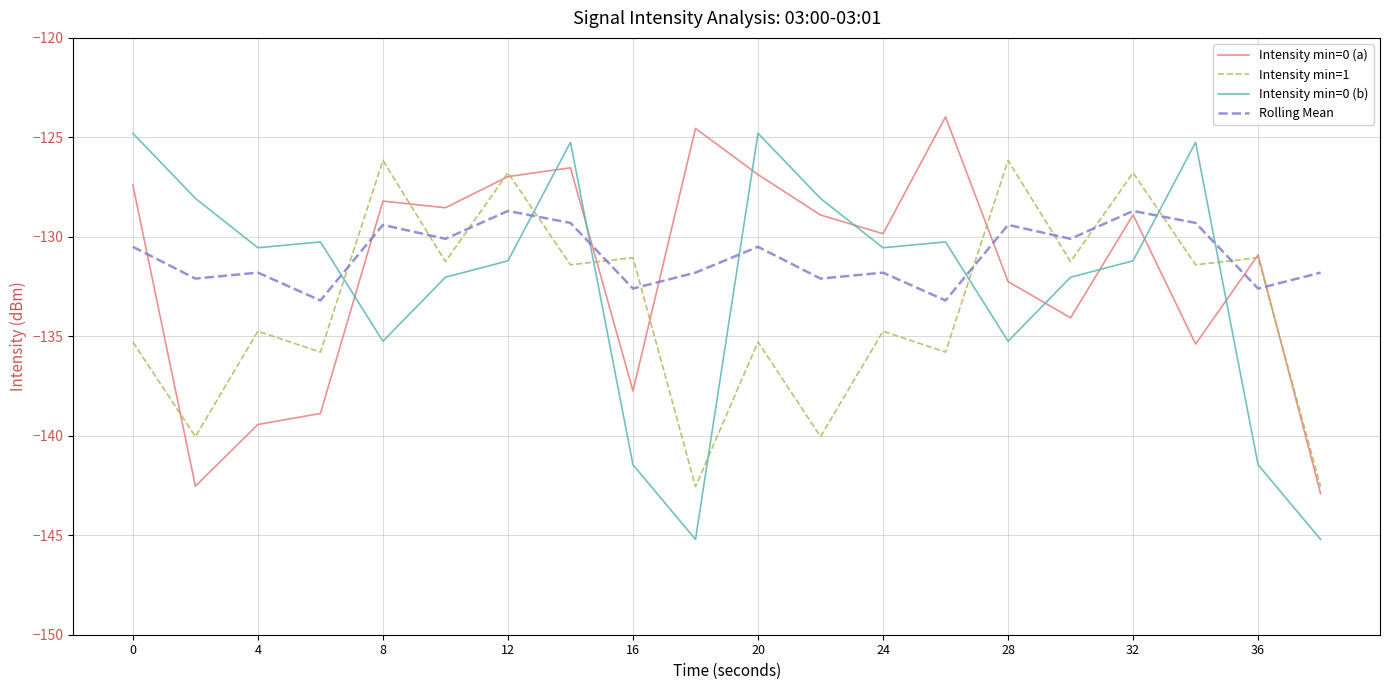

What is the minimum value for Intensity min=0 (a)?

-142.9